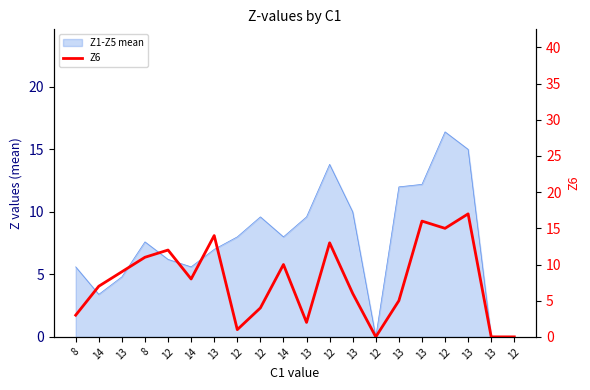

At which label is the value closest to 8?

14